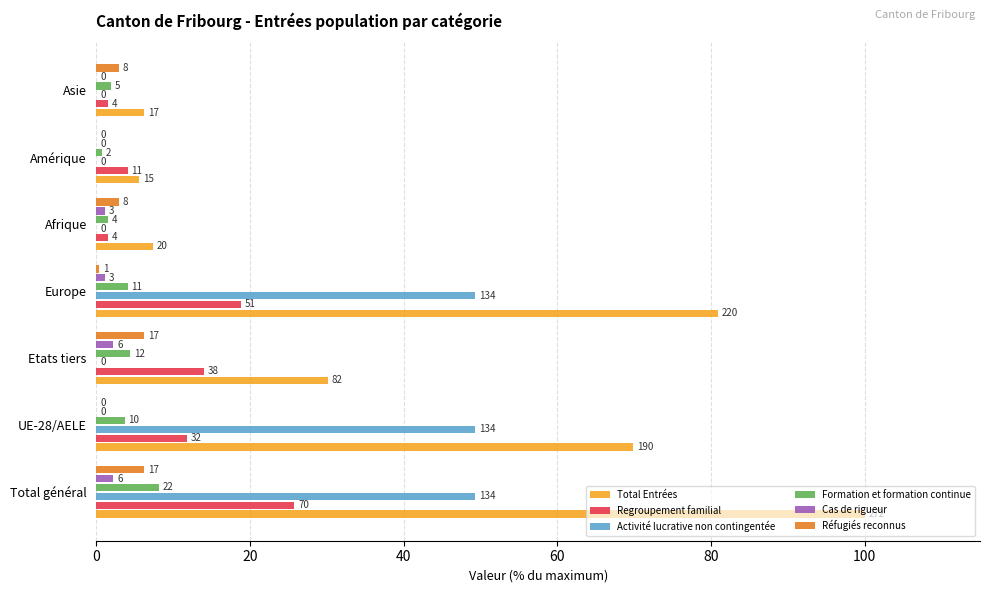

What are all the series names shown in the legend?

Total Entrées, Regroupement familial, Activité lucrative non contingentée, Formation et formation continue, Cas de rigueur, Réfugiés reconnus